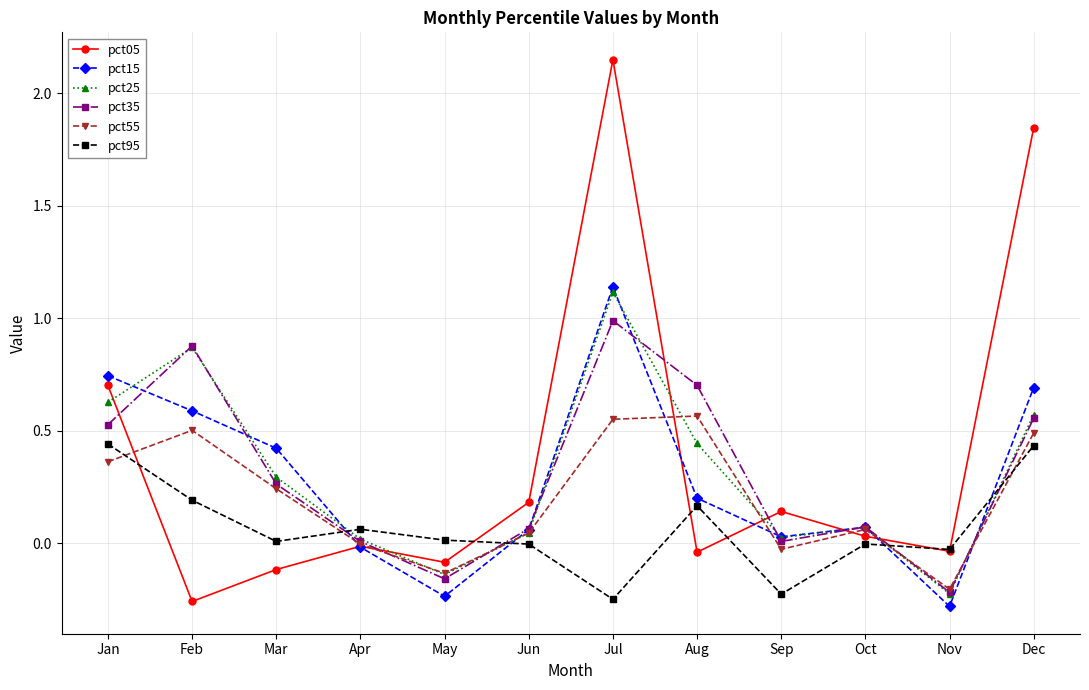

Where do pct35 and pct95 first cross each other?

Mar and Apr